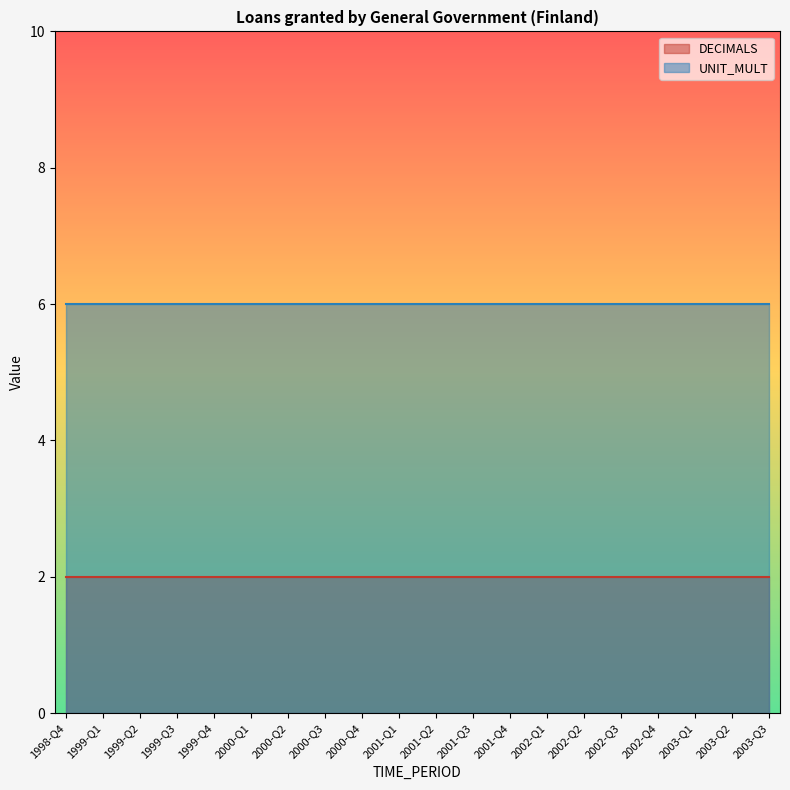

The value of DECIMALS at 2002-Q3 is 1. True or false?

False